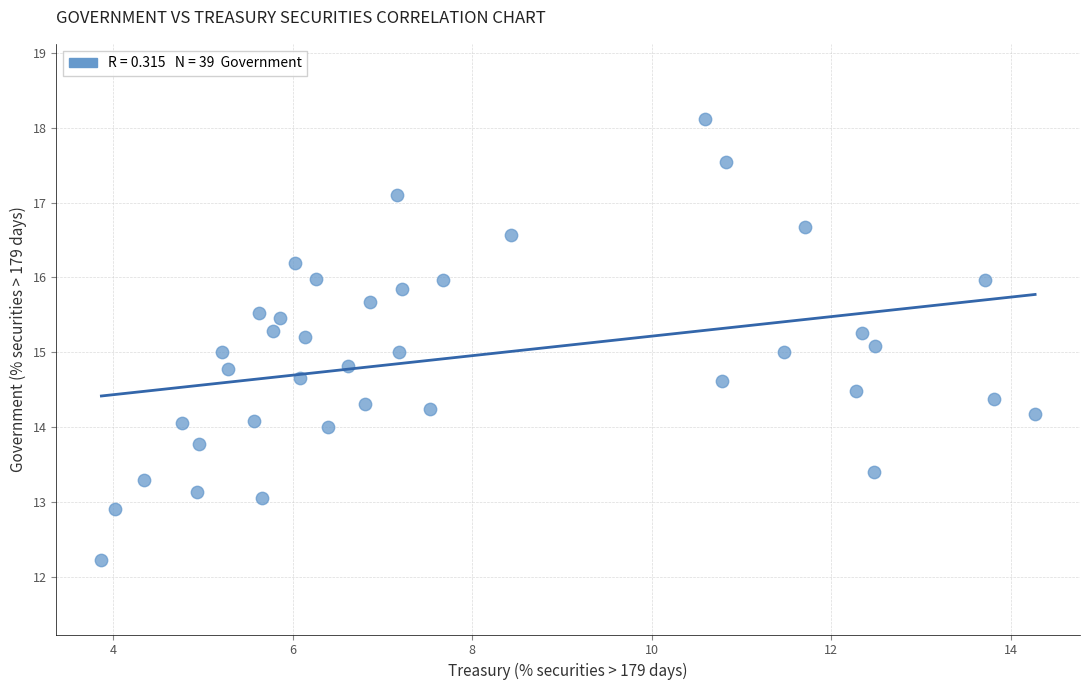

What is the range of Y values (max minus min)?

5.9